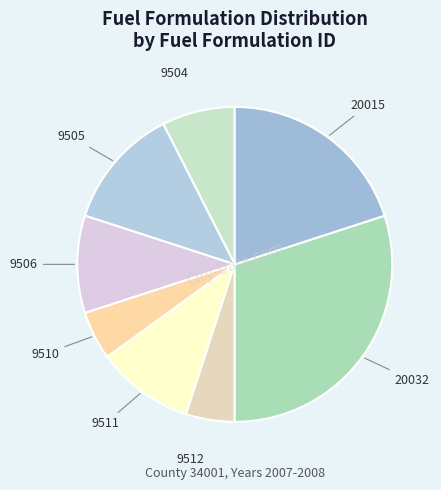

Combined, do 9512 and 9510 account for over 50%?

No